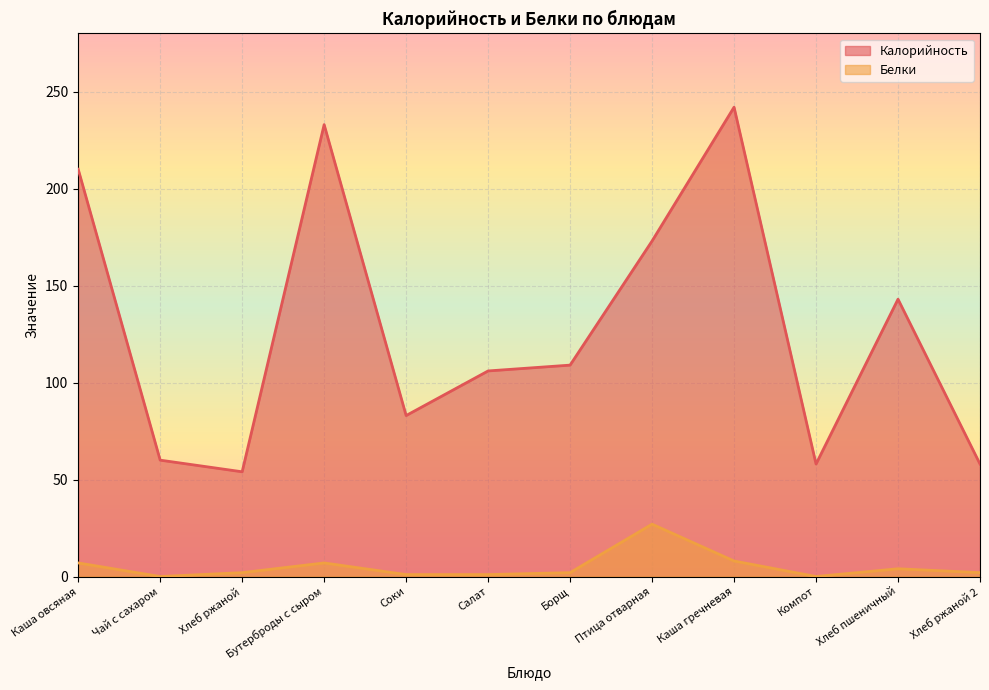

List the labels in order of Калорийность value, smallest first.

Хлеб ржаной, Компот, Хлеб ржаной 2, Чай с сахаром, Соки, Салат, Борщ, Хлеб пшеничный, Птица отварная, Каша овсяная, Бутерброды с сыром, Каша гречневая